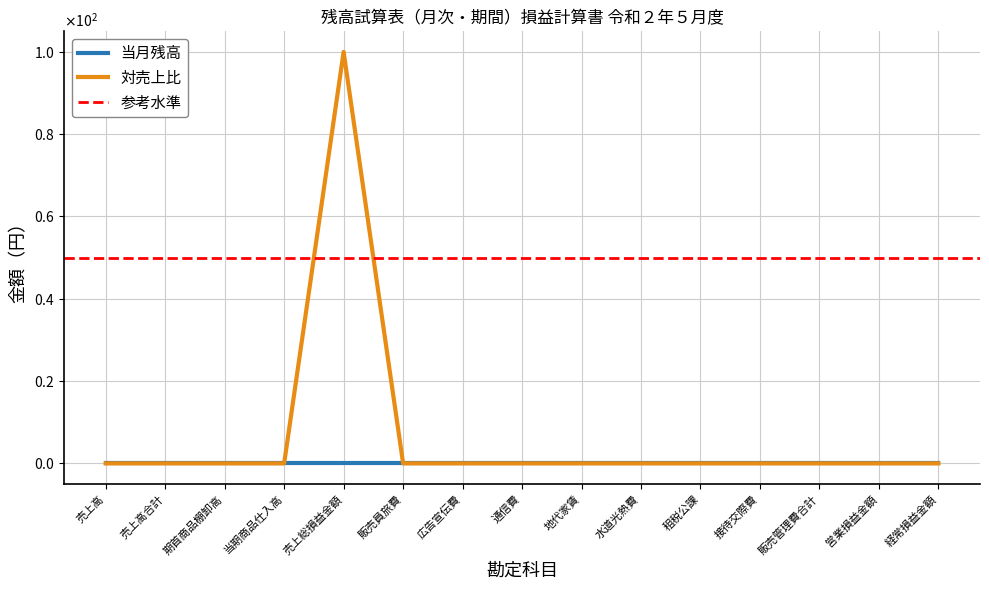

True or false: the data has more than 2 interior local peaks.

False